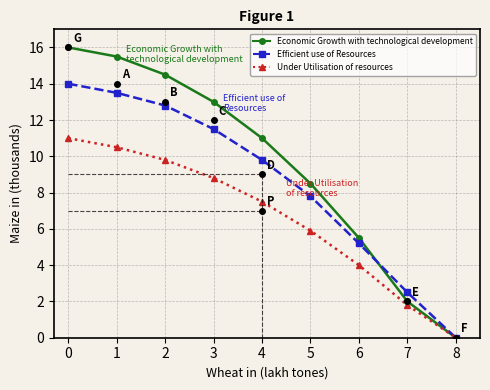

Is the value of Under Utilisation of resources at 3 greater than the value of Efficient use of Resources at 8?

Yes